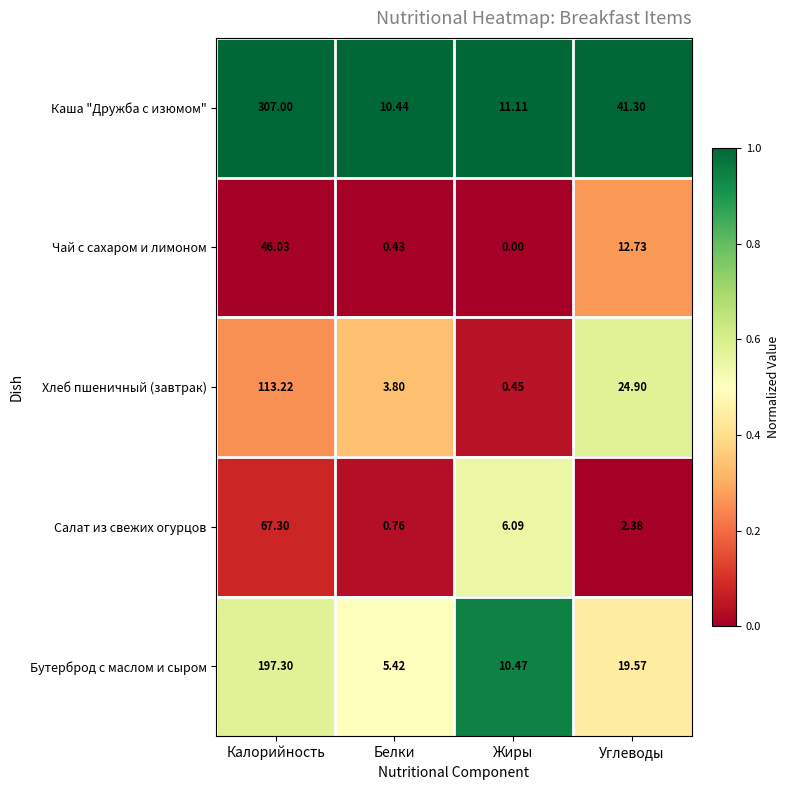

Is the value of Бутерброд с маслом и сыром at Калорийность greater than the value of Чай с сахаром и лимоном at Жиры?

Yes